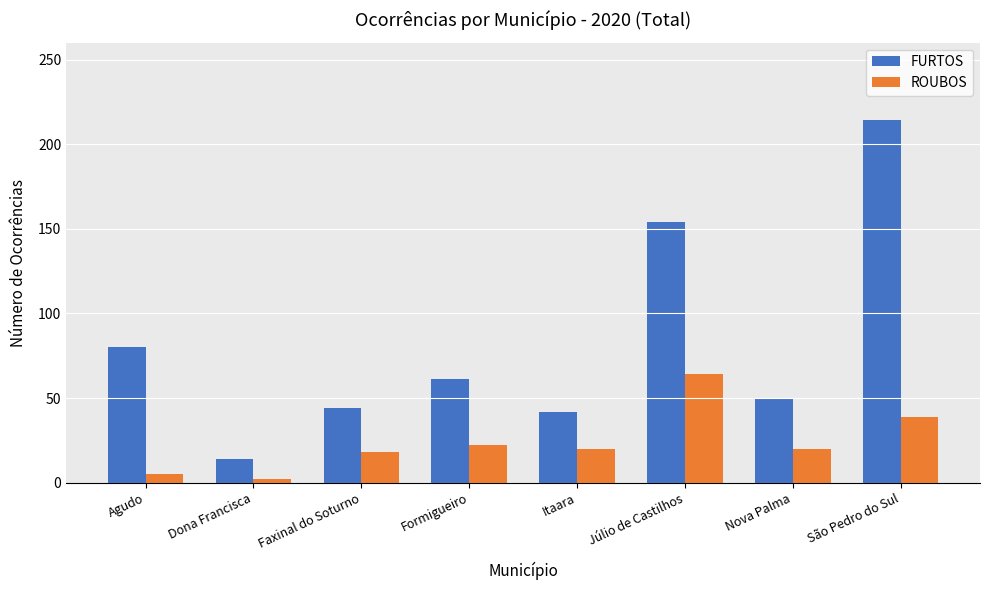

Reading left to right, list all the values displayed in this chart.

FURTOS: Agudo=80	Dona Francisca=14	Faxinal do Soturno=44	Formigueiro=61	Itaara=42	Júlio de Castilhos=154	Nova Palma=50	São Pedro do Sul=214
ROUBOS: Agudo=5	Dona Francisca=2	Faxinal do Soturno=18	Formigueiro=22	Itaara=20	Júlio de Castilhos=64	Nova Palma=20	São Pedro do Sul=39